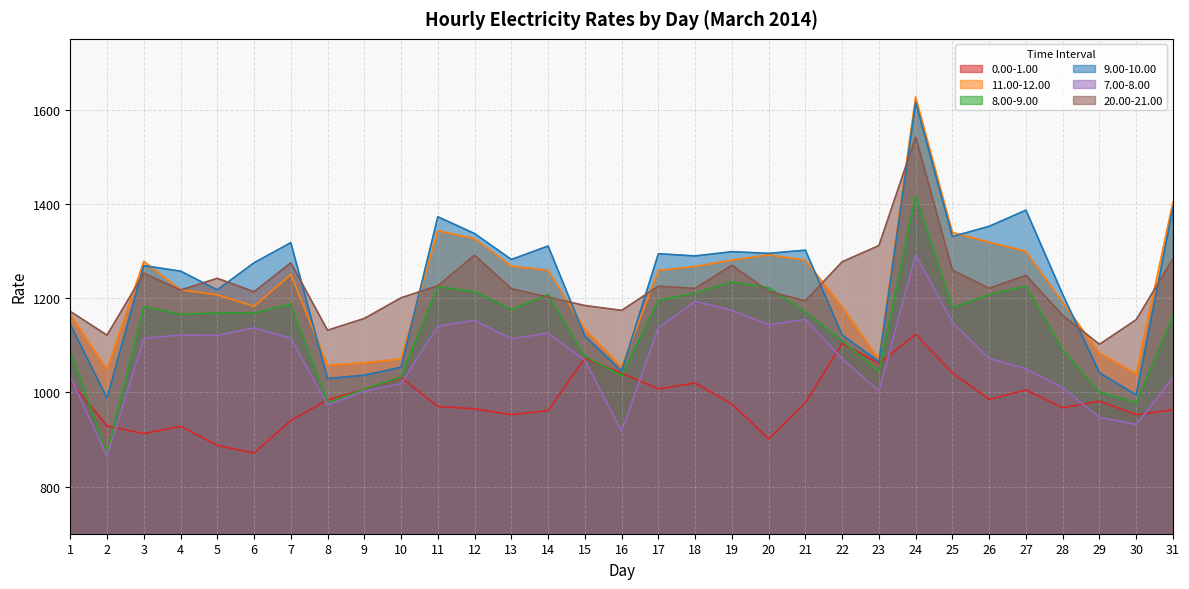

The 11.00-12.00 series shows 575.8 at 11. True or false?

False